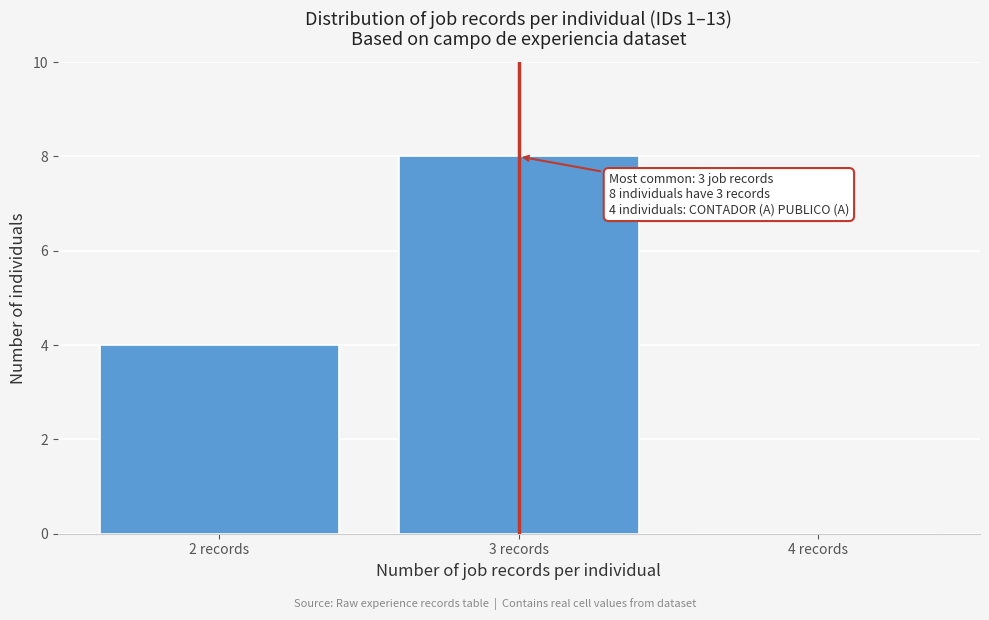

Which range on the x-axis has the tallest bar?

2.5 to 3.5